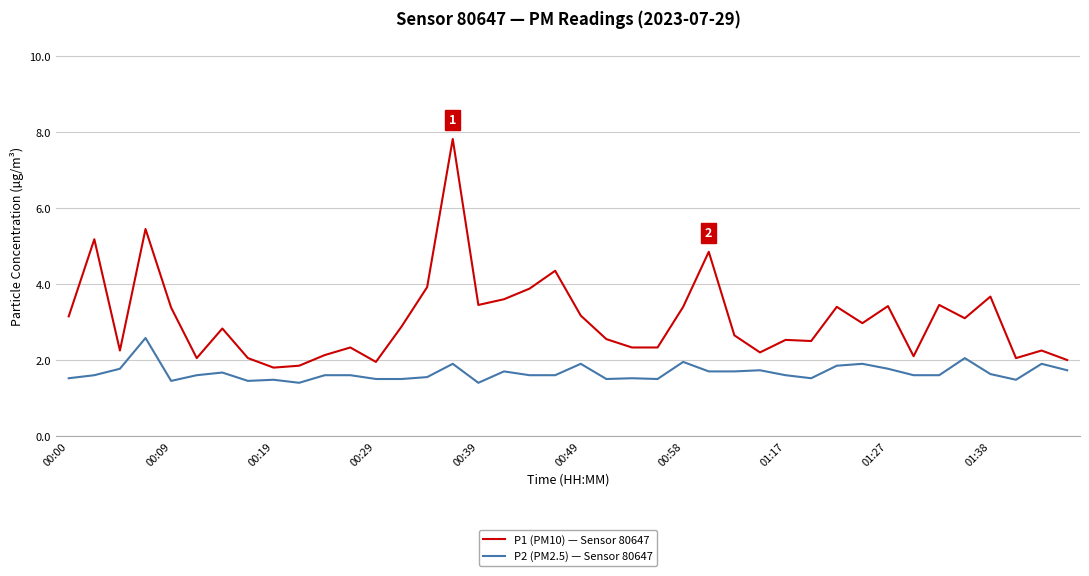

True or false: P1 (PM10) — Sensor 80647 and P2 (PM2.5) — Sensor 80647 intersect in this chart.

False